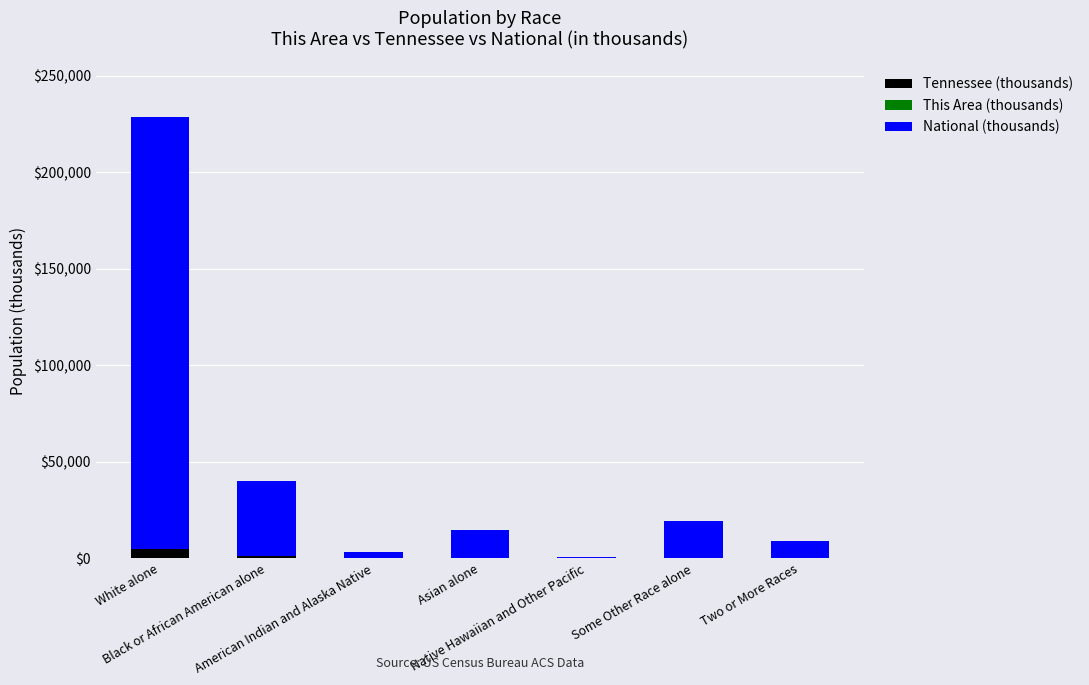

How many data points does each series have?

7